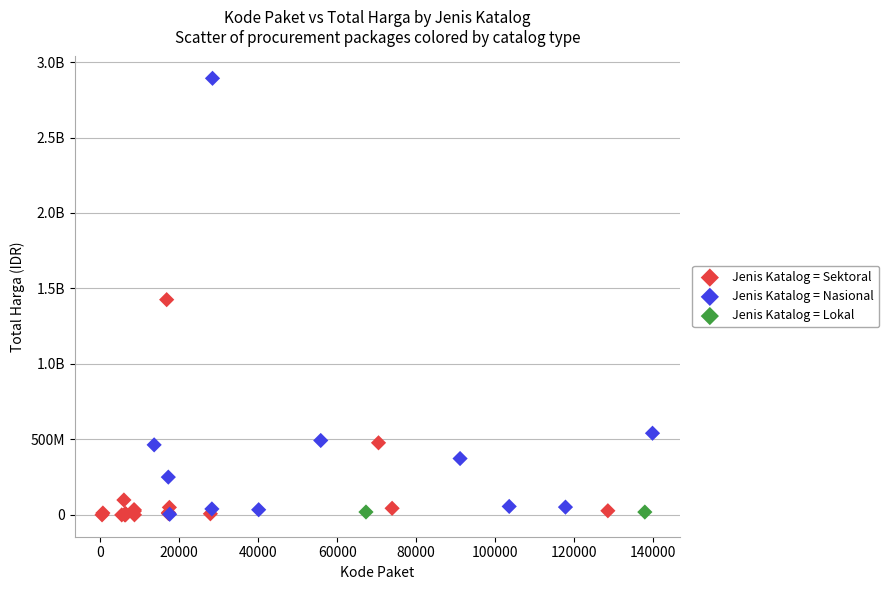

What are all the series names shown in the legend?

Jenis Katalog = Sektoral, Jenis Katalog = Nasional, Jenis Katalog = Lokal